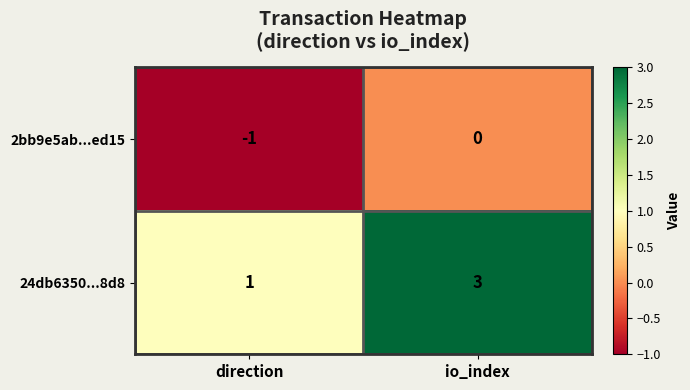

List the series in order of their overall mean, highest first.

24db6350...8d8, 2bb9e5ab...ed15